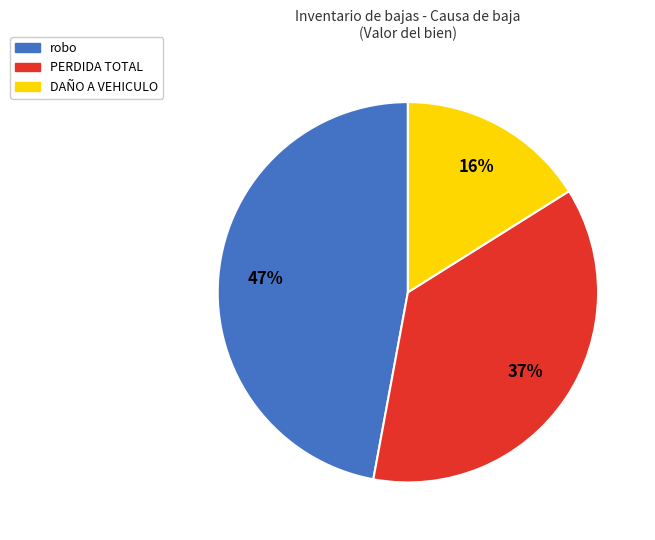

Between robo and DAÑO A VEHICULO, which is larger?

robo